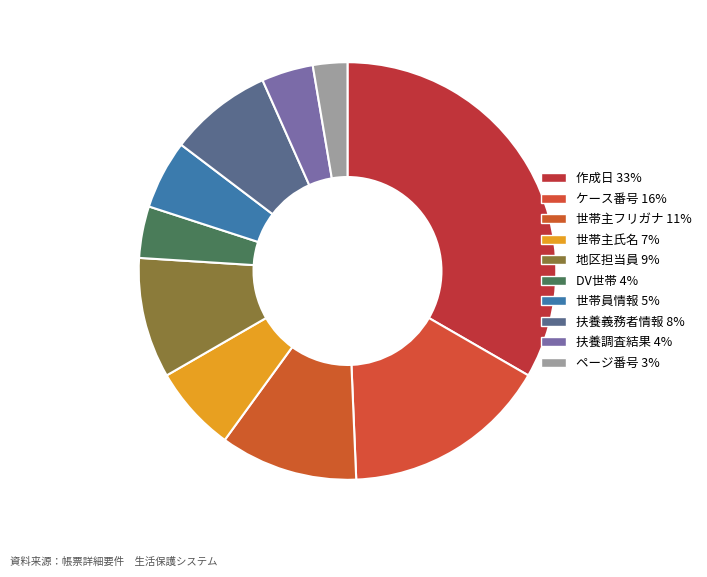

Rank the categories by value from lowest to highest.

ページ番号, DV世帯, 扶養調査結果, 世帯員情報, 世帯主氏名, 扶養義務者情報, 地区担当員, 世帯主フリガナ, ケース番号, 作成日